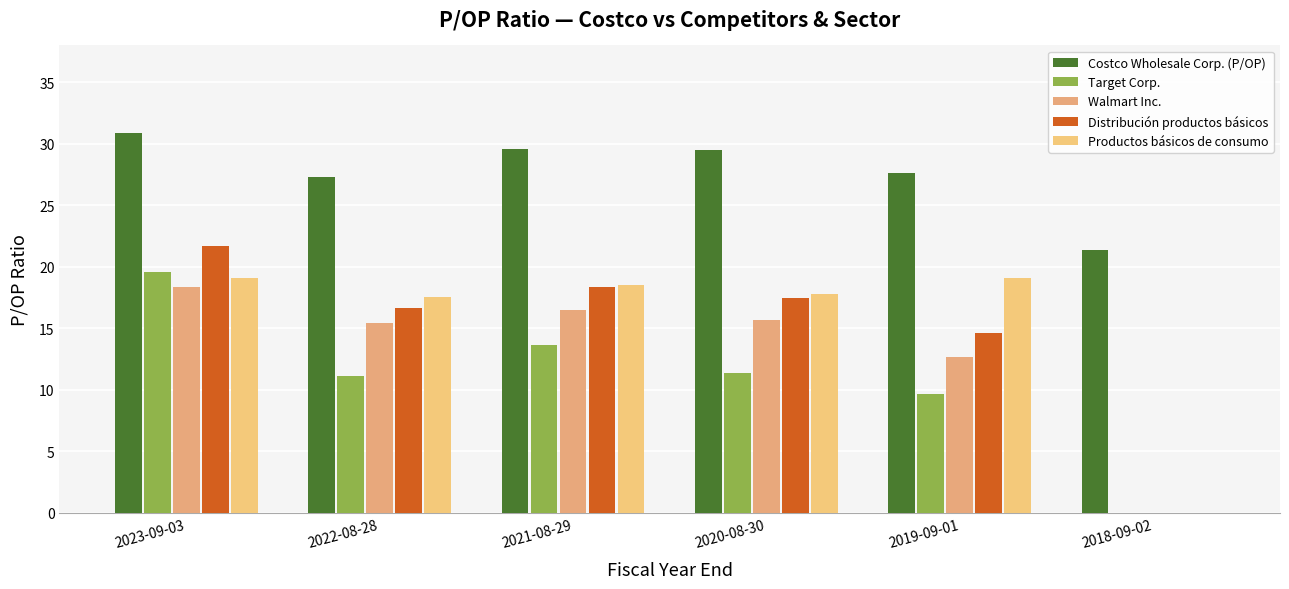

The Target Corp. series shows 11.3 at 2020-08-30. True or false?

True